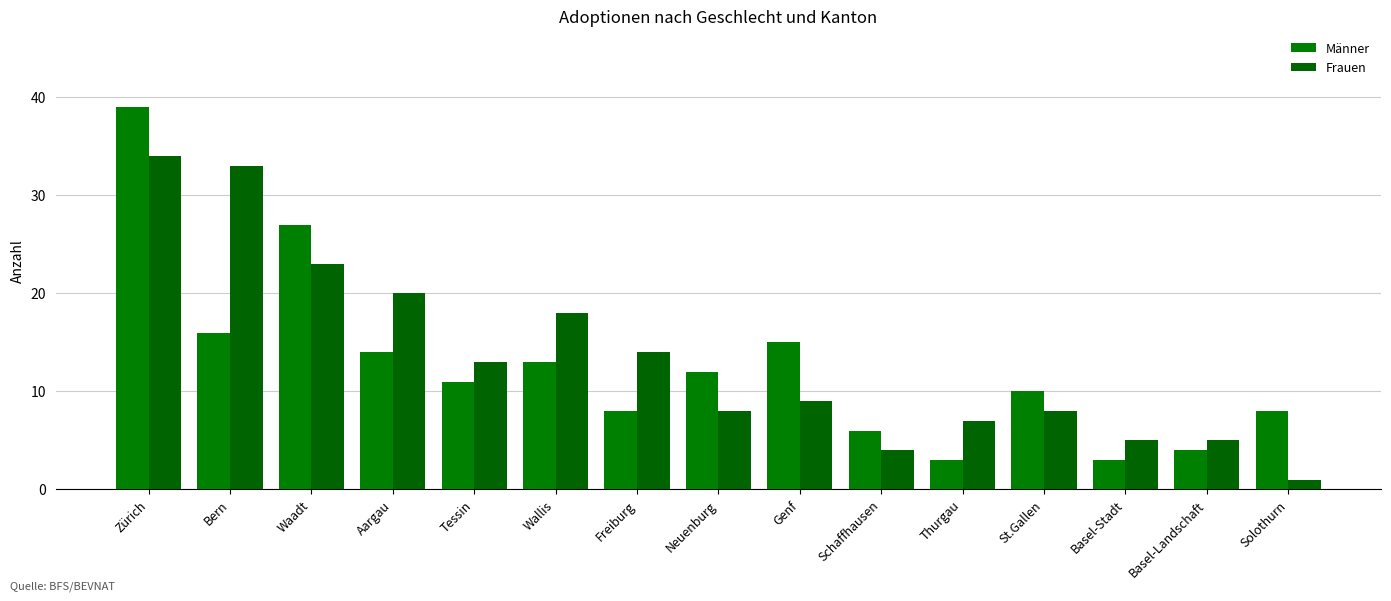

Which label corresponds to the smallest value in the chart?

Solothurn